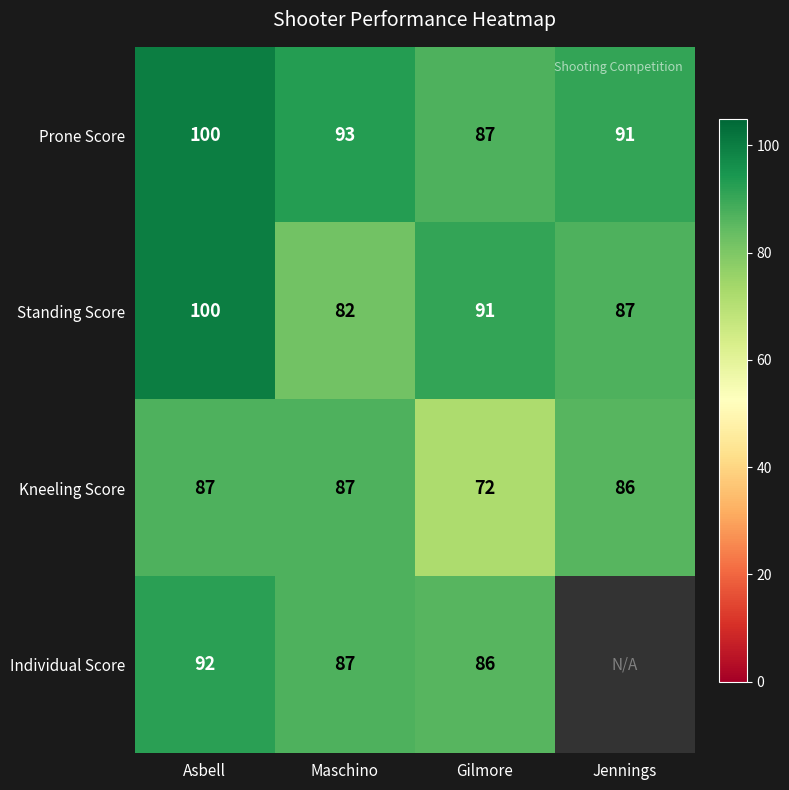

What is the sum of all Prone Score values?

371